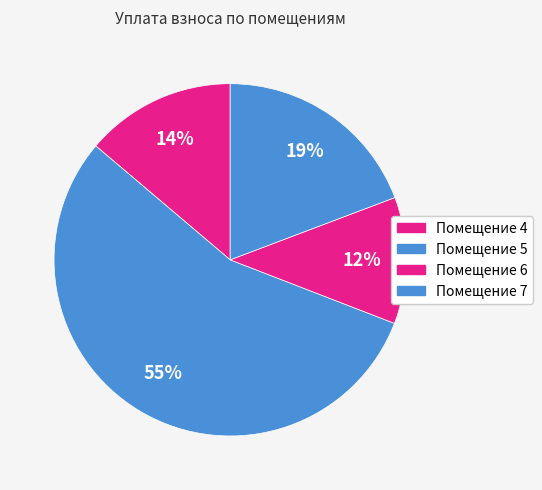

What is the majority slice?

5